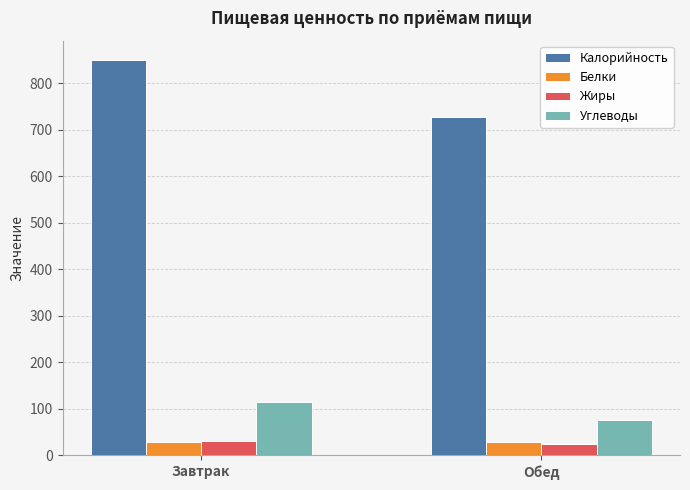

What is the difference between the maximum and minimum values in the Калорийность series?

120.8